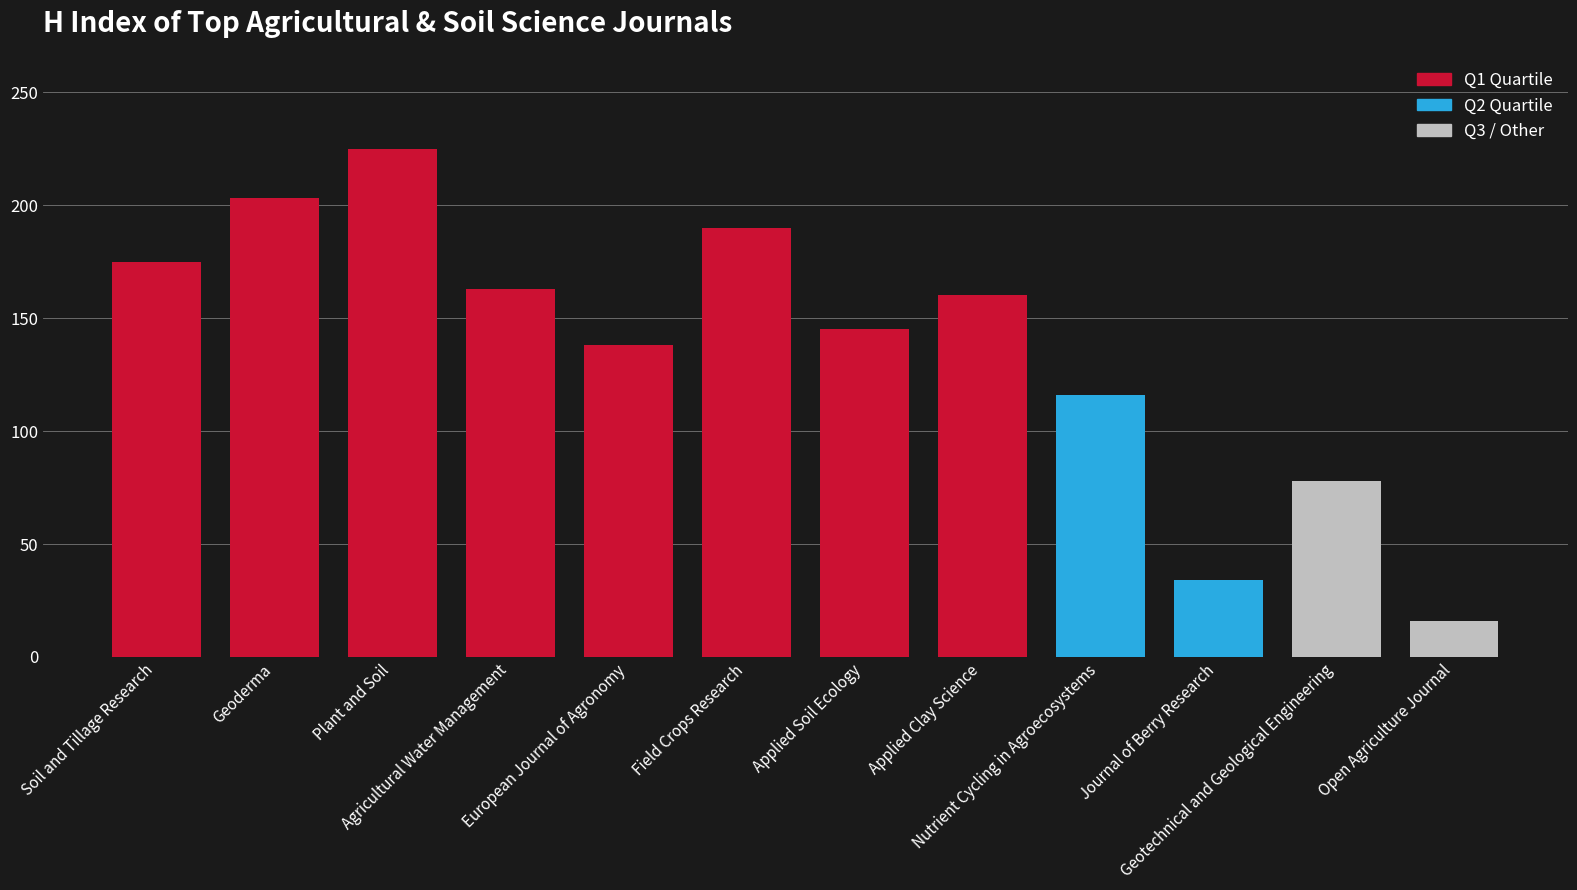

At which label is the value closest to 120?

Nutrient Cycling in Agroecosystems